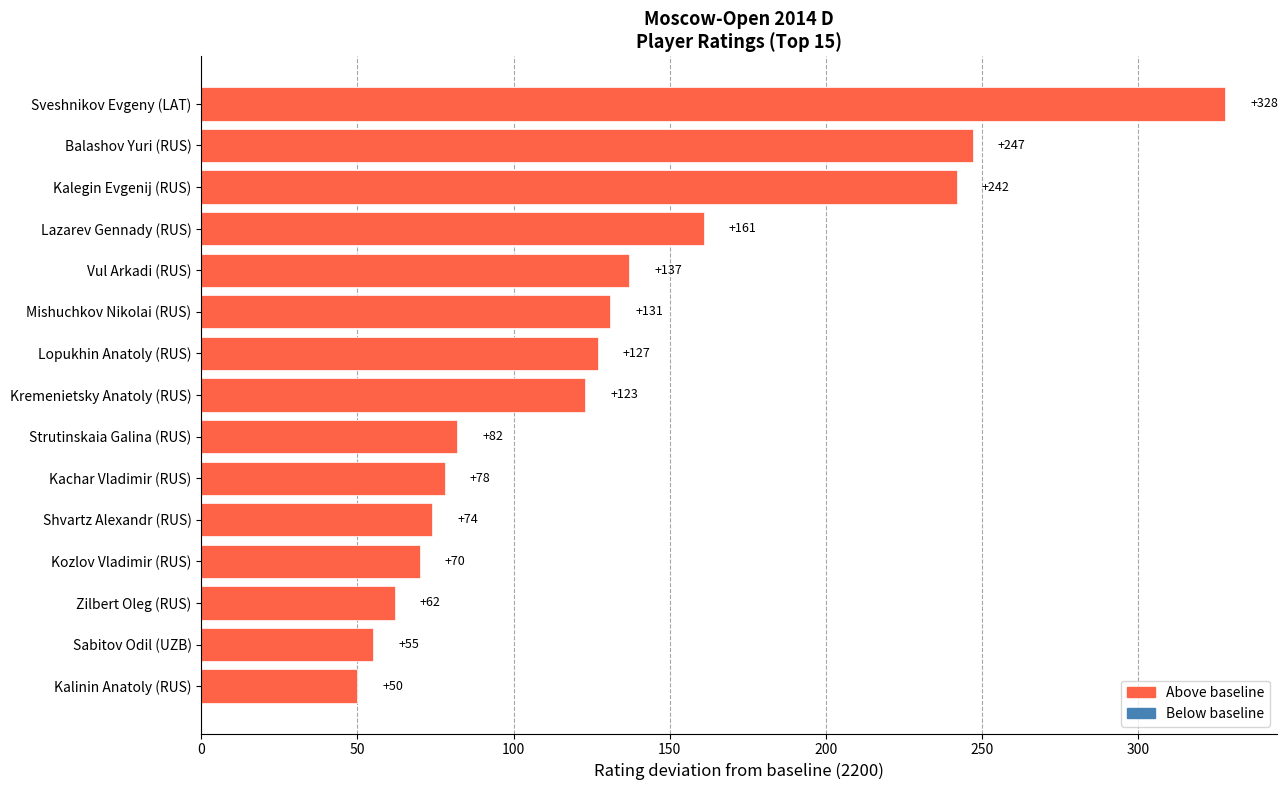

Reading top to bottom, what are all the values shown in this chart?

328	247	242	161	137	131	127	123	82	78	74	70	62	55	50